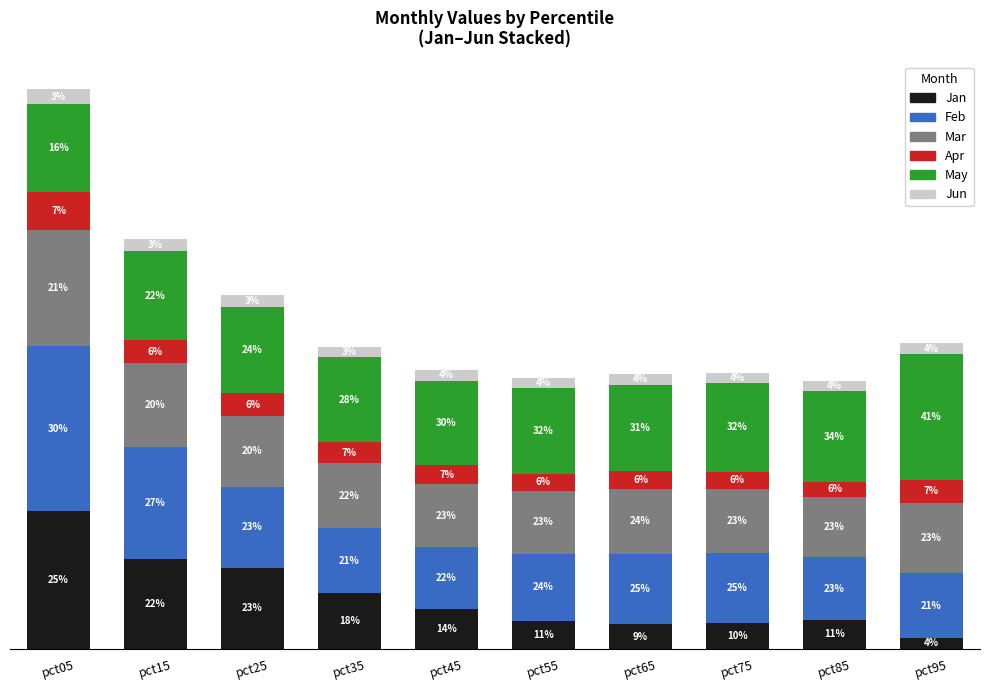

Does the chart contain stacked bars?

Yes